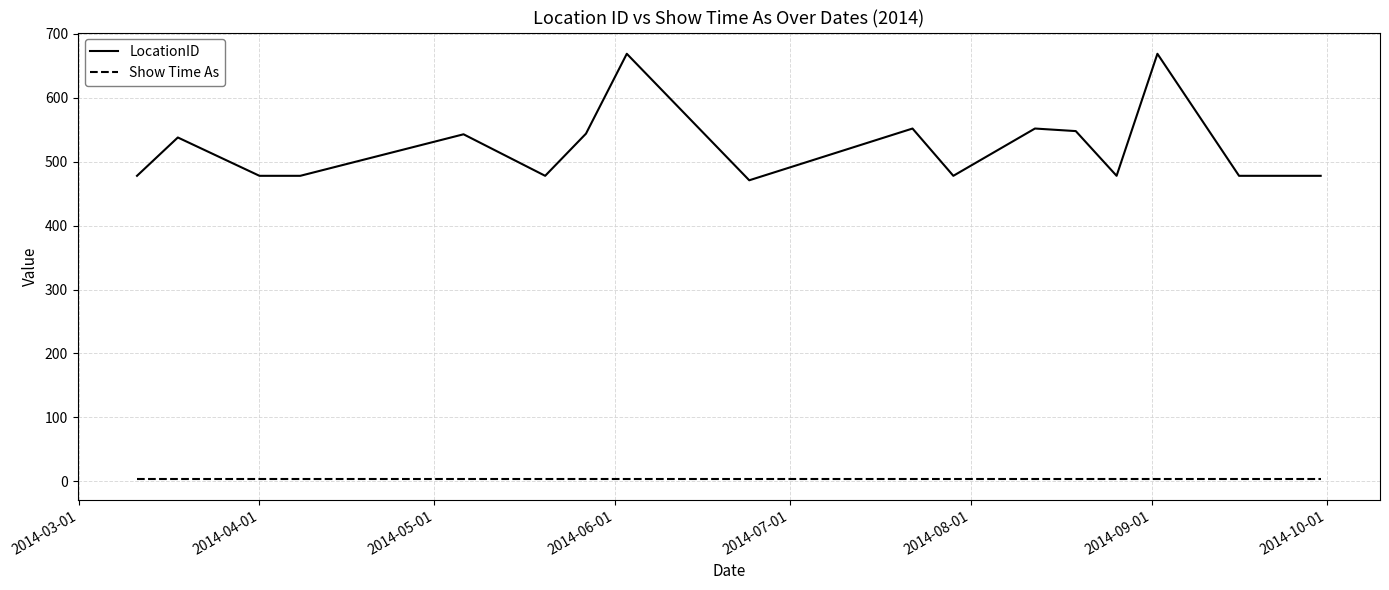

Which series has the largest total across all categories?

LocationID